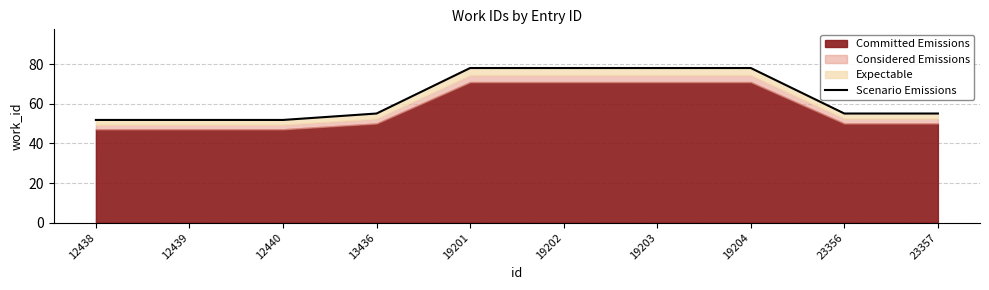

Which has a higher value, 23356 or 19201?

19201